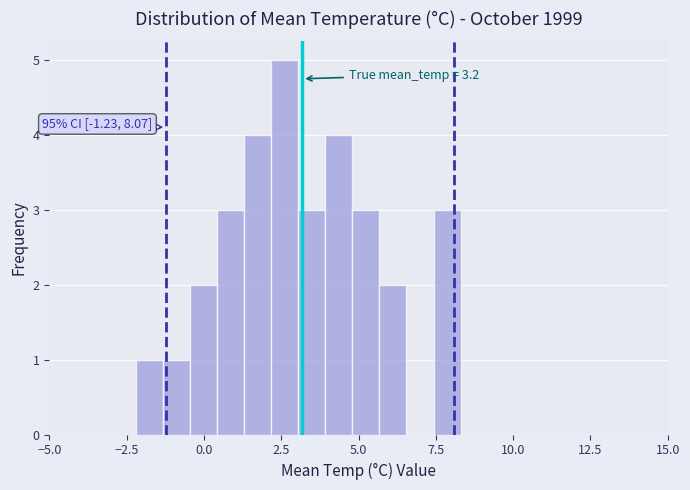

Read against the x-axis, roughly where is the centre of the tallest bar?

2.5